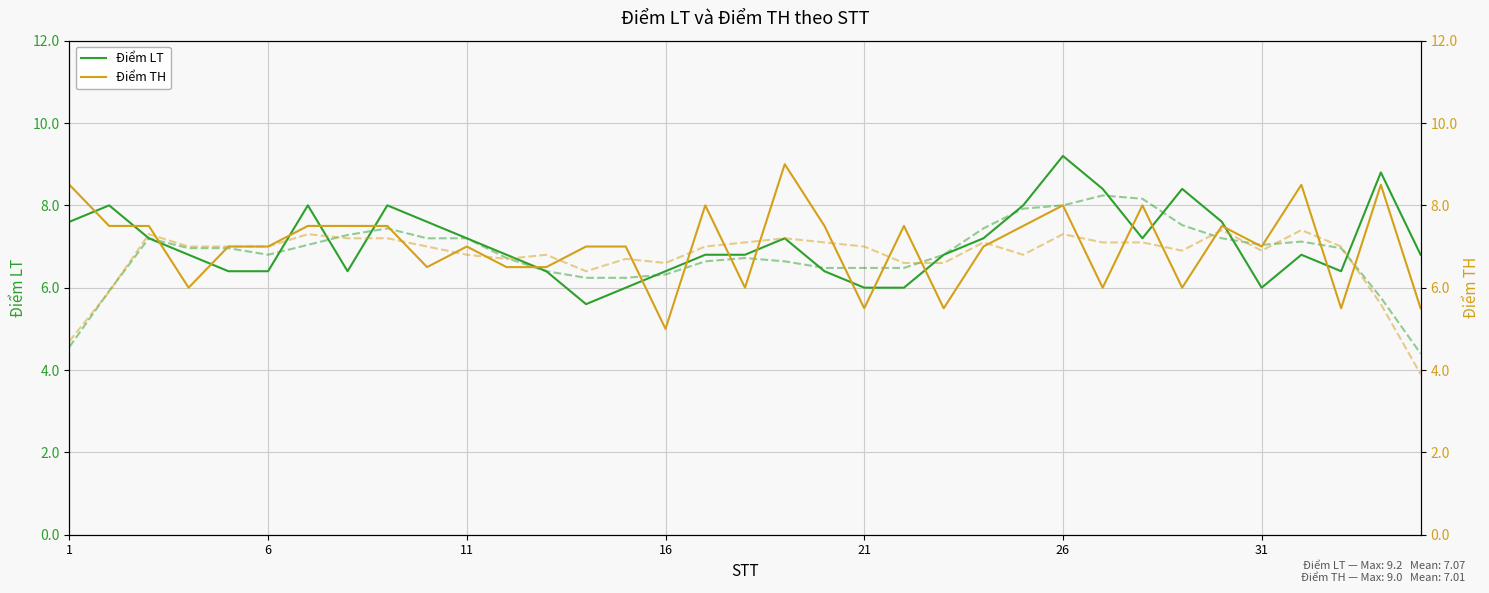

How many intersections are there between Điểm LT and Điểm TH?

19